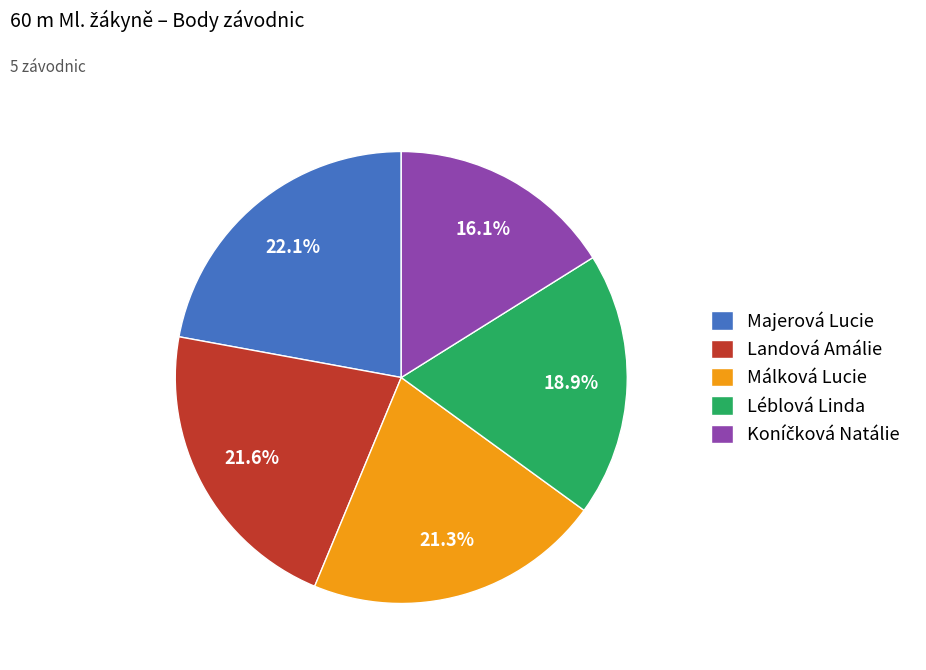

Does Málková Lucie account for over 50% of the chart?

No